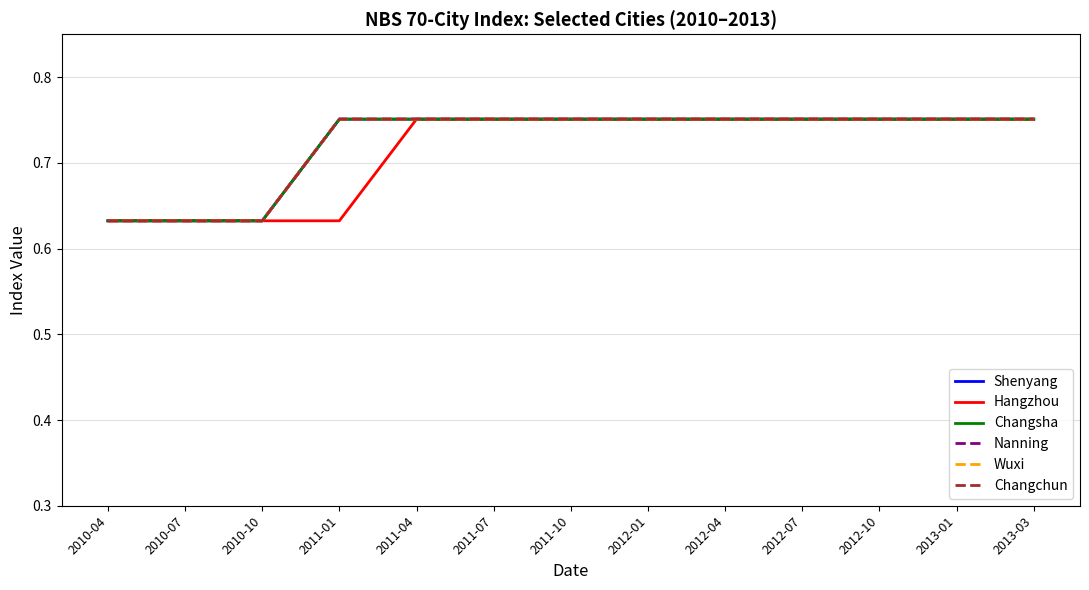

Reading left to right, extract all data points from this chart.

Shenyang: 0.6	0.6	0.6	0.8	0.8	0.8	0.8	0.8	0.8	0.8	0.8	0.8	0.8
Hangzhou: 0.6	0.6	0.6	0.6	0.8	0.8	0.8	0.8	0.8	0.8	0.8	0.8	0.8
Changsha: 0.6	0.6	0.6	0.8	0.8	0.8	0.8	0.8	0.8	0.8	0.8	0.8	0.8
Nanning: 0.6	0.6	0.6	0.8	0.8	0.8	0.8	0.8	0.8	0.8	0.8	0.8	0.8
Wuxi: 0.6	0.6	0.6	0.8	0.8	0.8	0.8	0.8	0.8	0.8	0.8	0.8	0.8
Changchun: 0.6	0.6	0.6	0.8	0.8	0.8	0.8	0.8	0.8	0.8	0.8	0.8	0.8